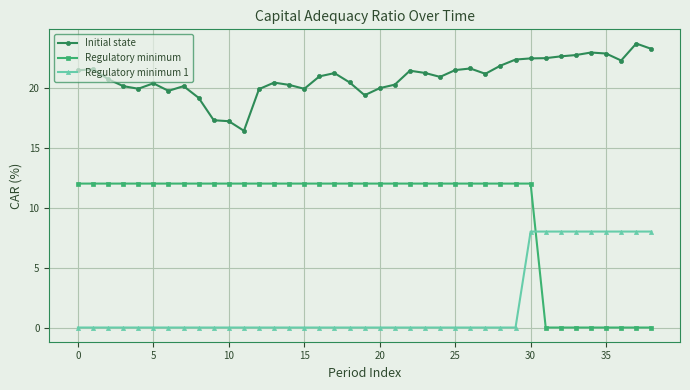

At how many categories does at least one series exceed 15?

39